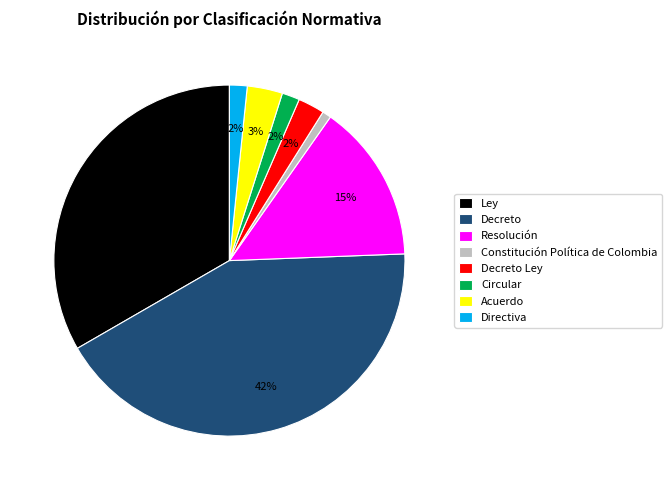

Which has a higher value, Acuerdo or Ley?

Ley